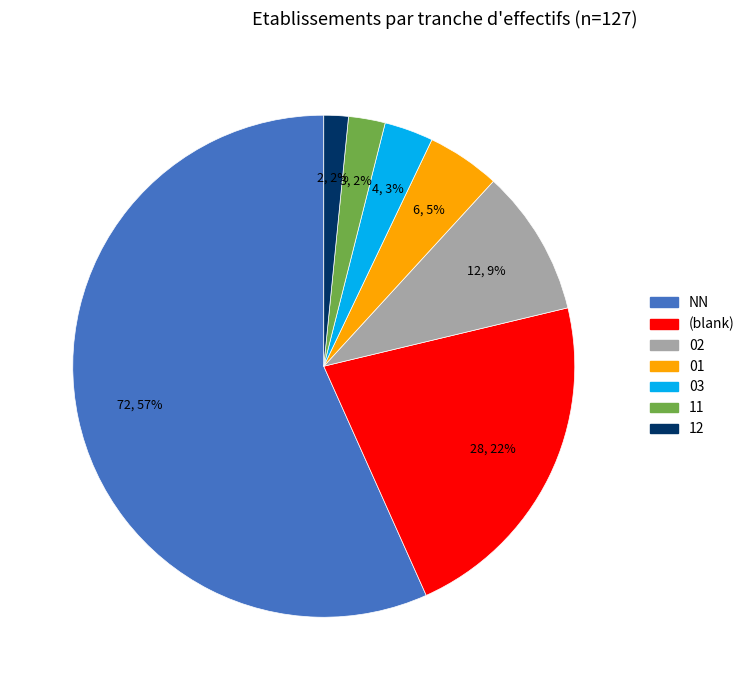

To the nearest percent, what is the difference between the largest and smallest slice percentages?

55%